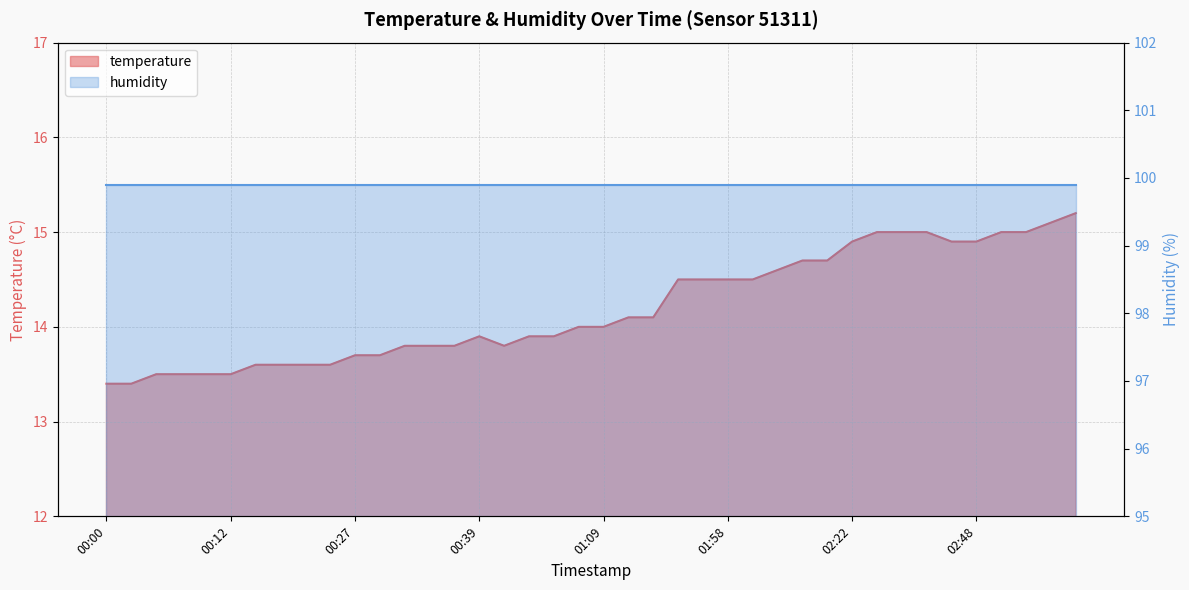

Does the chart have visible grid lines?

Yes